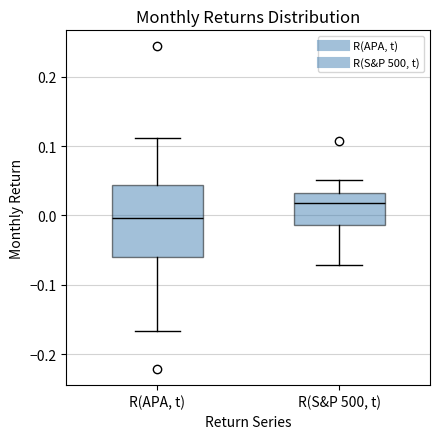

Where does the median line of the box for R(APA, t) sit on the y-axis? The values are not printed on the chart, so give them approximately, as read against the axis.

0.00